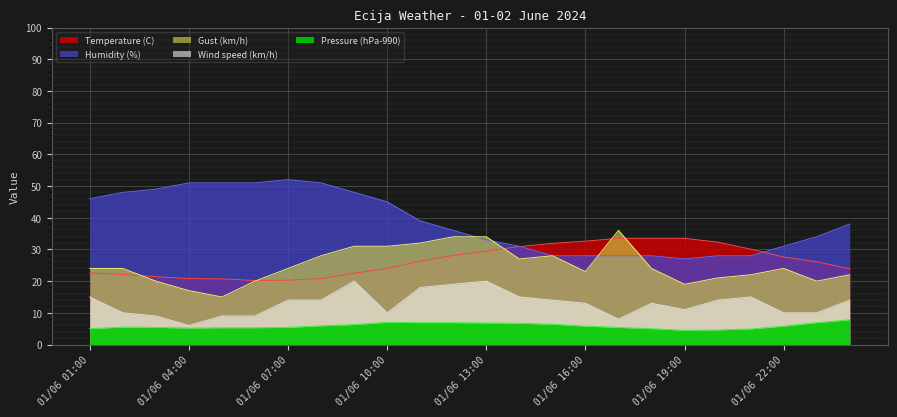

What is the average value of the Wind speed (km/h) series?

12.9